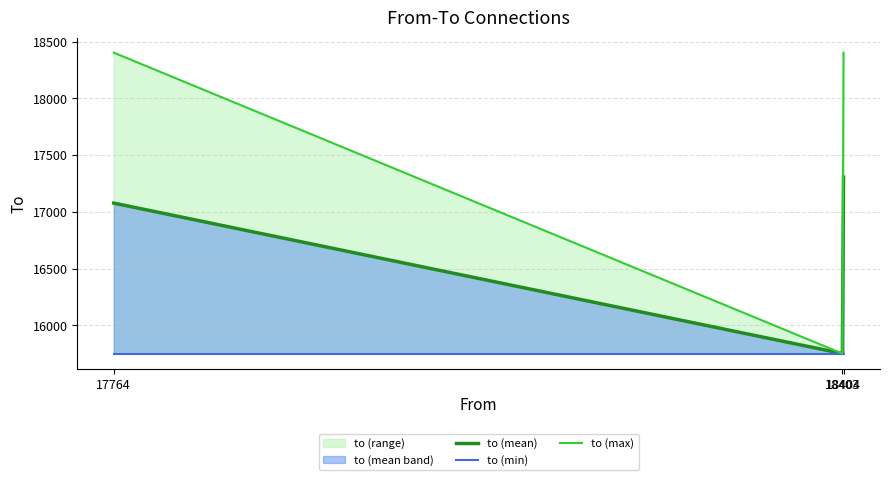

List the series in order of their peak value, highest first.

to (max), to (mean), to (min)